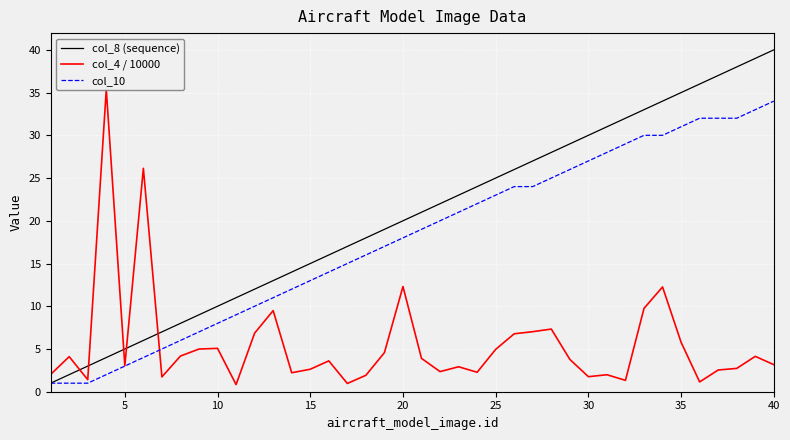

Is the value of col_8 (sequence) at 25 greater than the value of col_4 / 10000 at 34?

Yes